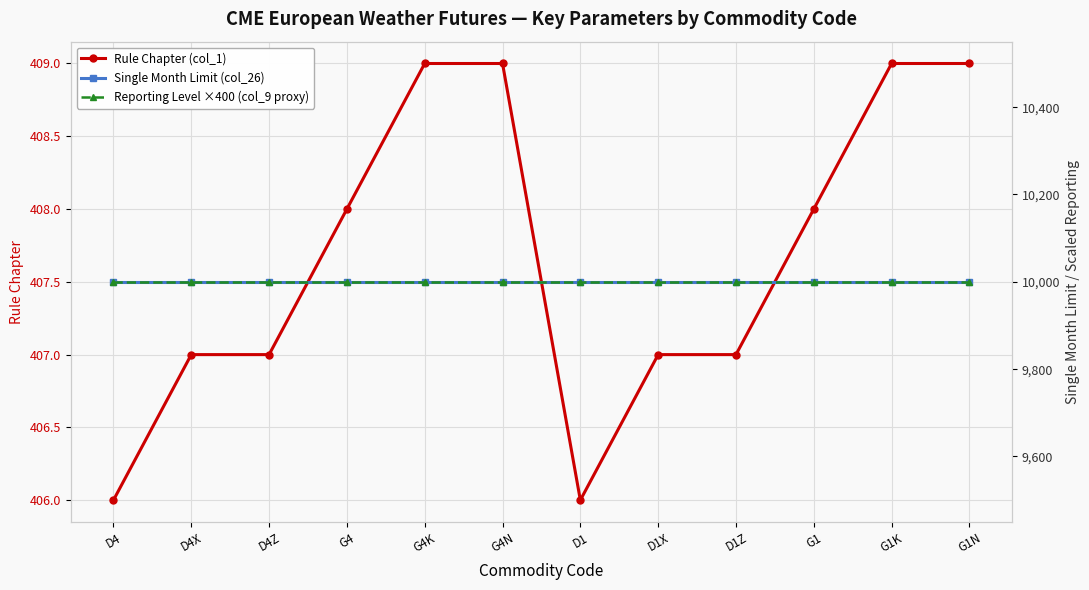

How many data points in Rule Chapter (col_1) are above 408?

4